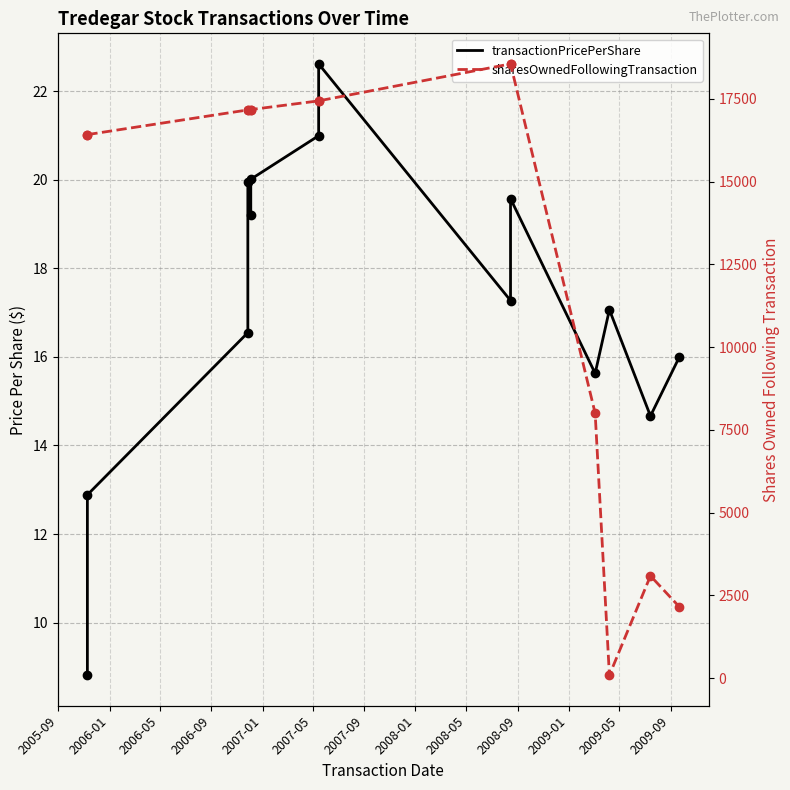

What are all the series names shown in the legend?

transactionPricePerShare, sharesOwnedFollowingTransaction